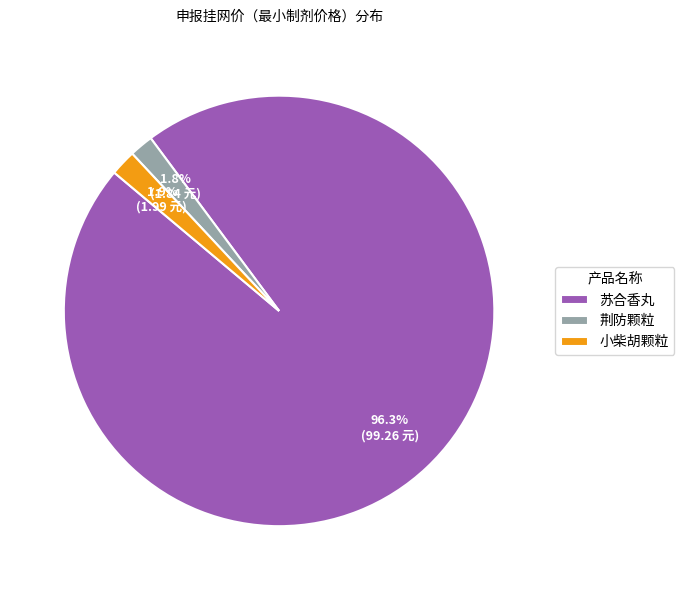

Is it true that 荆防颗粒 is 14% of the pie?

False